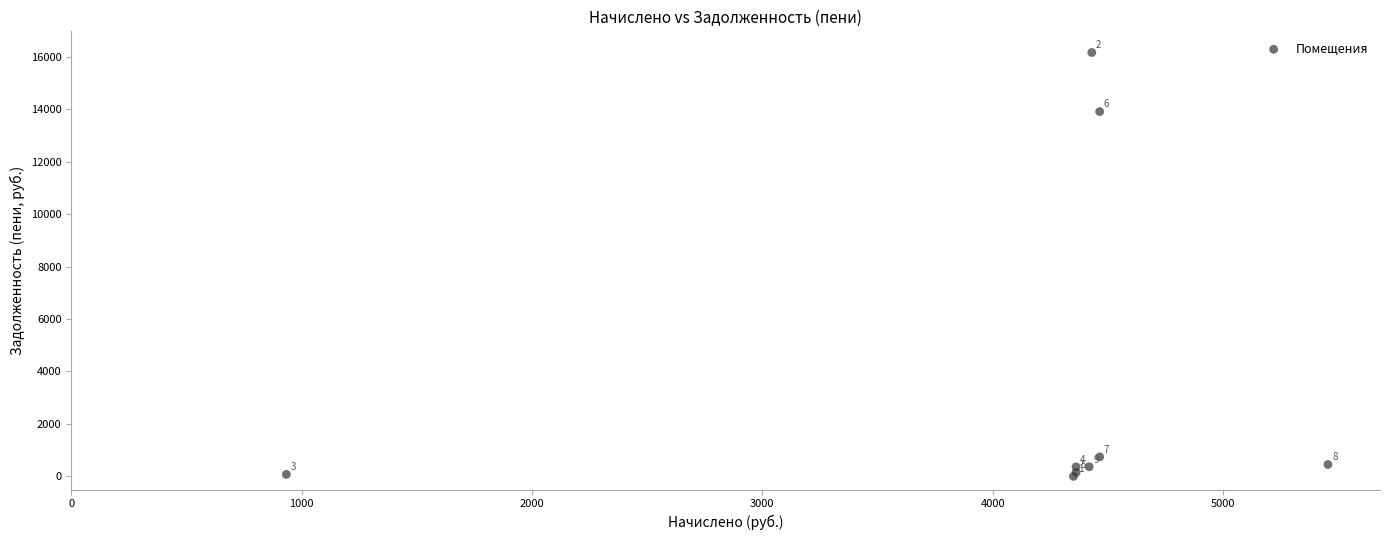

What Y value in the scatter plot is closest to 8078?

13904.8